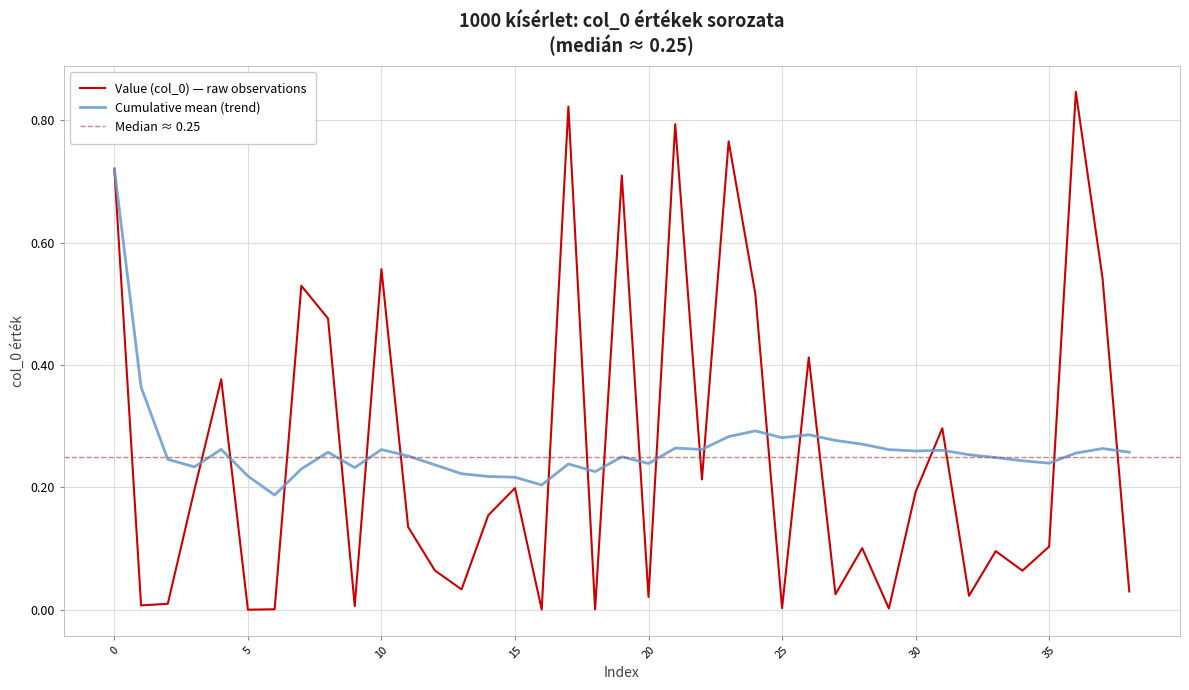

Is the value of Cumulative mean (trend) at 5 greater than the value of Value (col_0) — raw observations at 20?

Yes